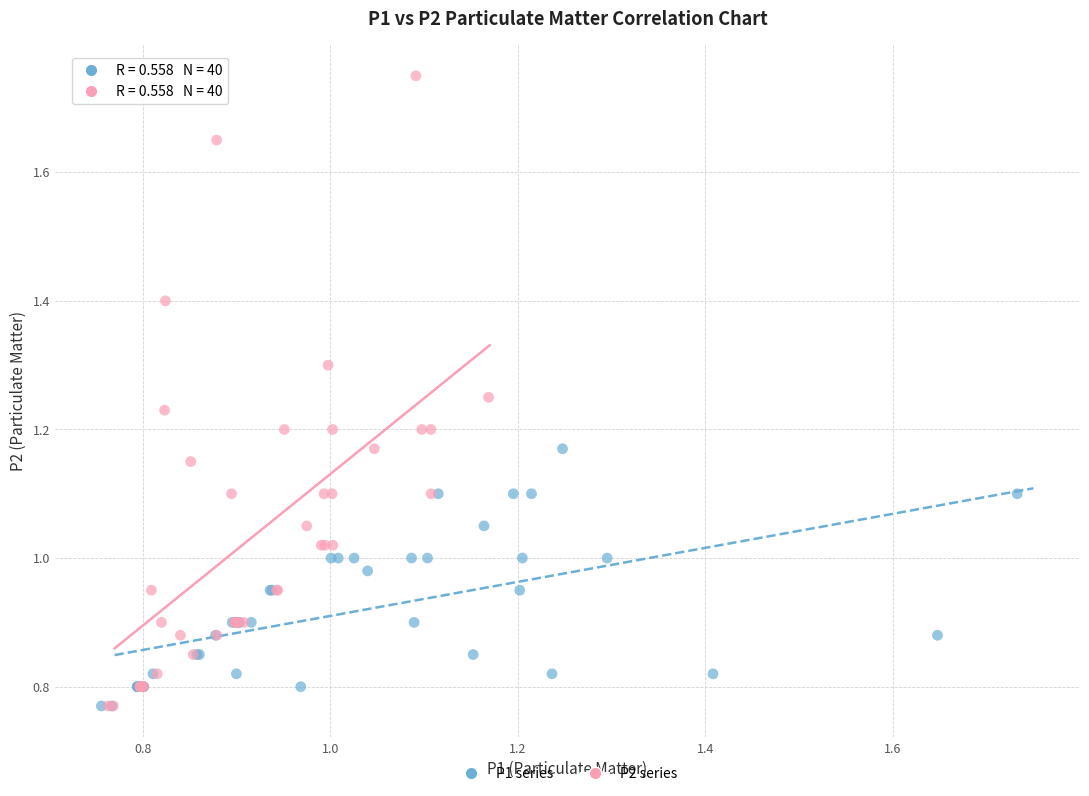

Which series contains the highest Y value?

P2 series